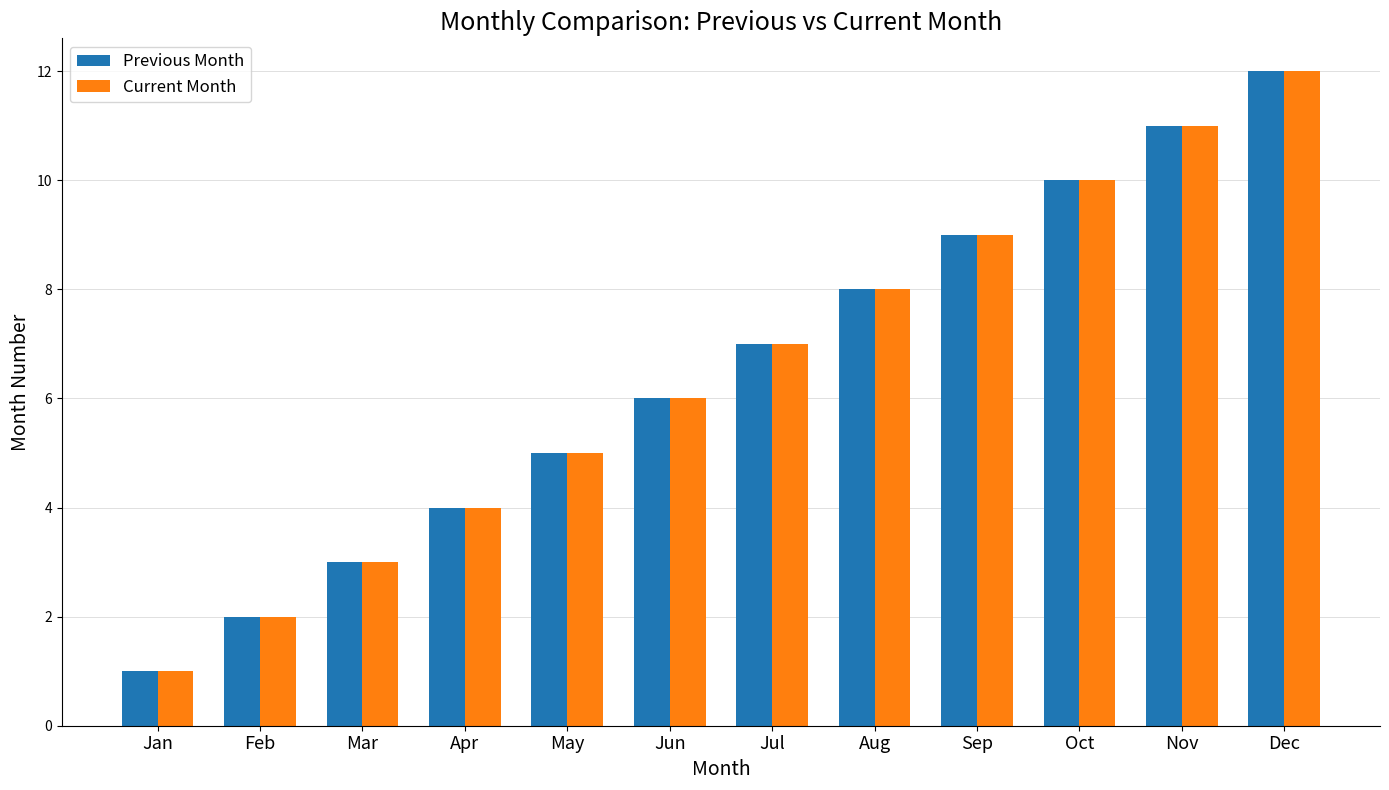

Which label corresponds to the largest value in the chart?

Dec